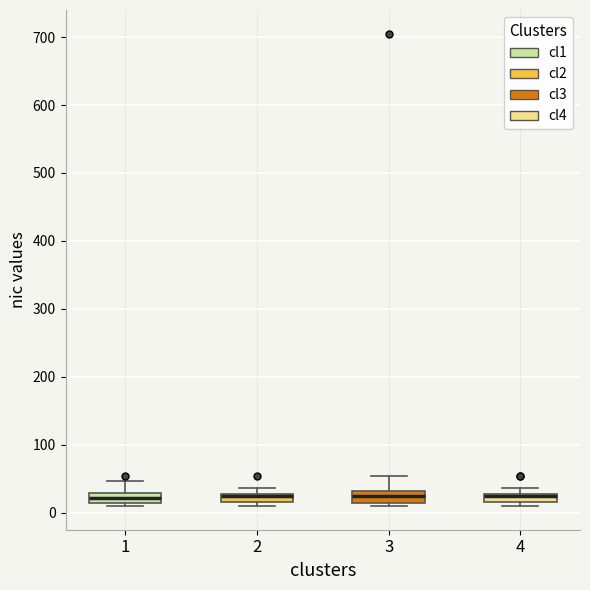

Where does the median line of the box at x = 1 sit on the y-axis? The values are not printed on the chart, so give them approximately, as read against the axis.

20